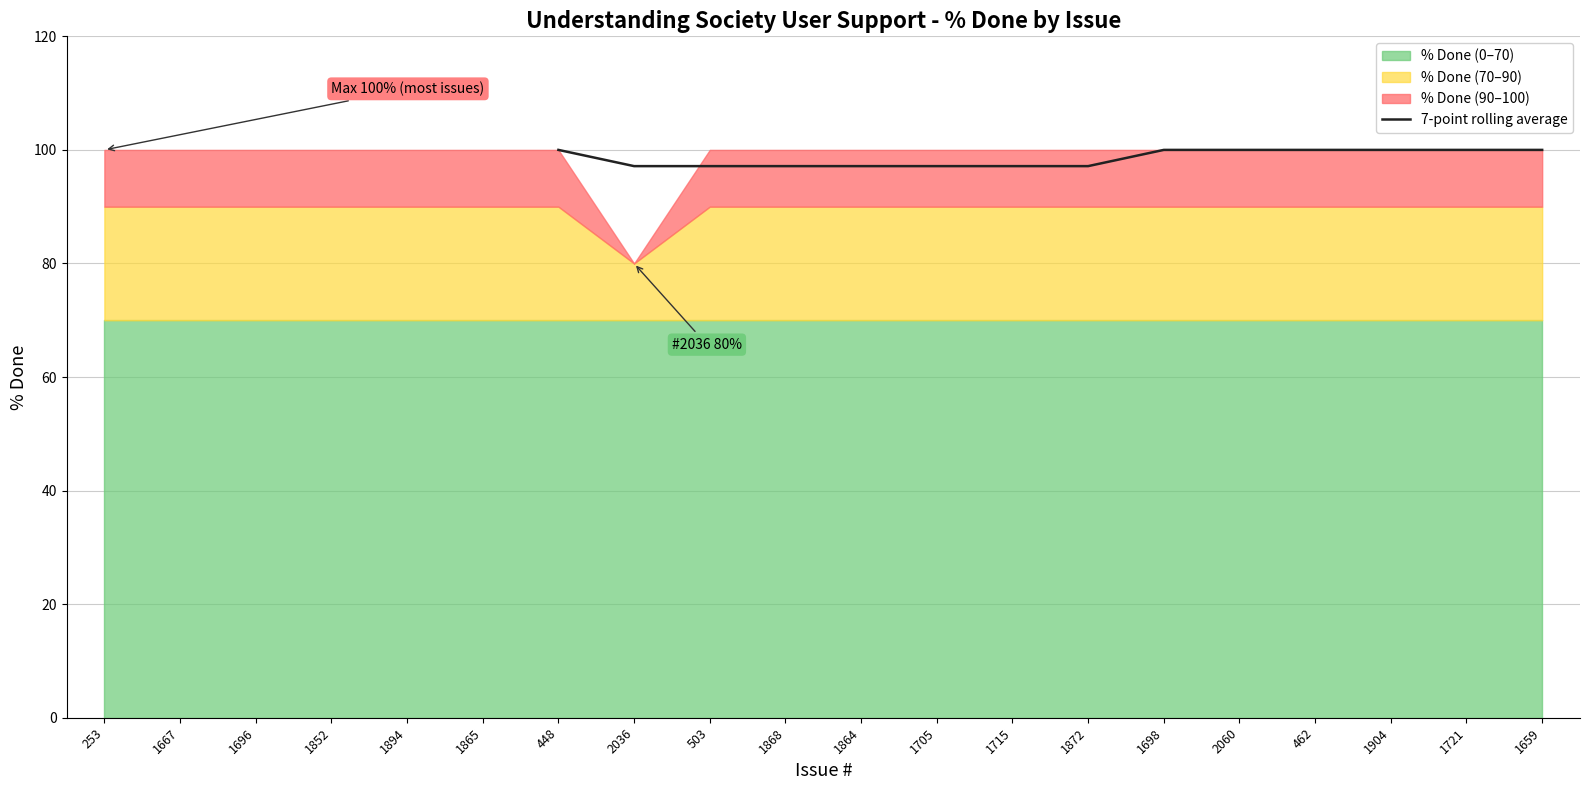

The 7-point rolling average series shows 138.3 at 2036. True or false?

False